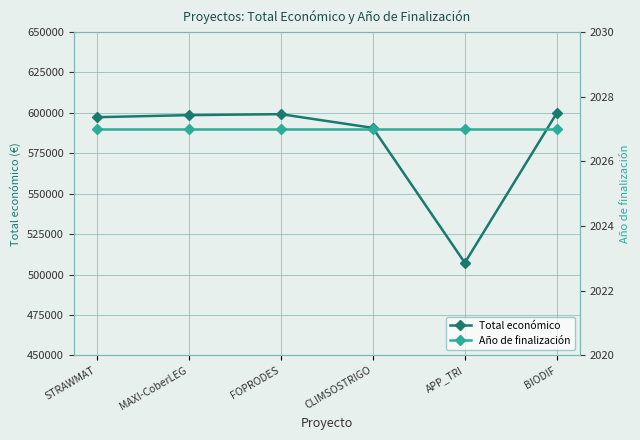

What is the sum of all Año de finalización values?

12162